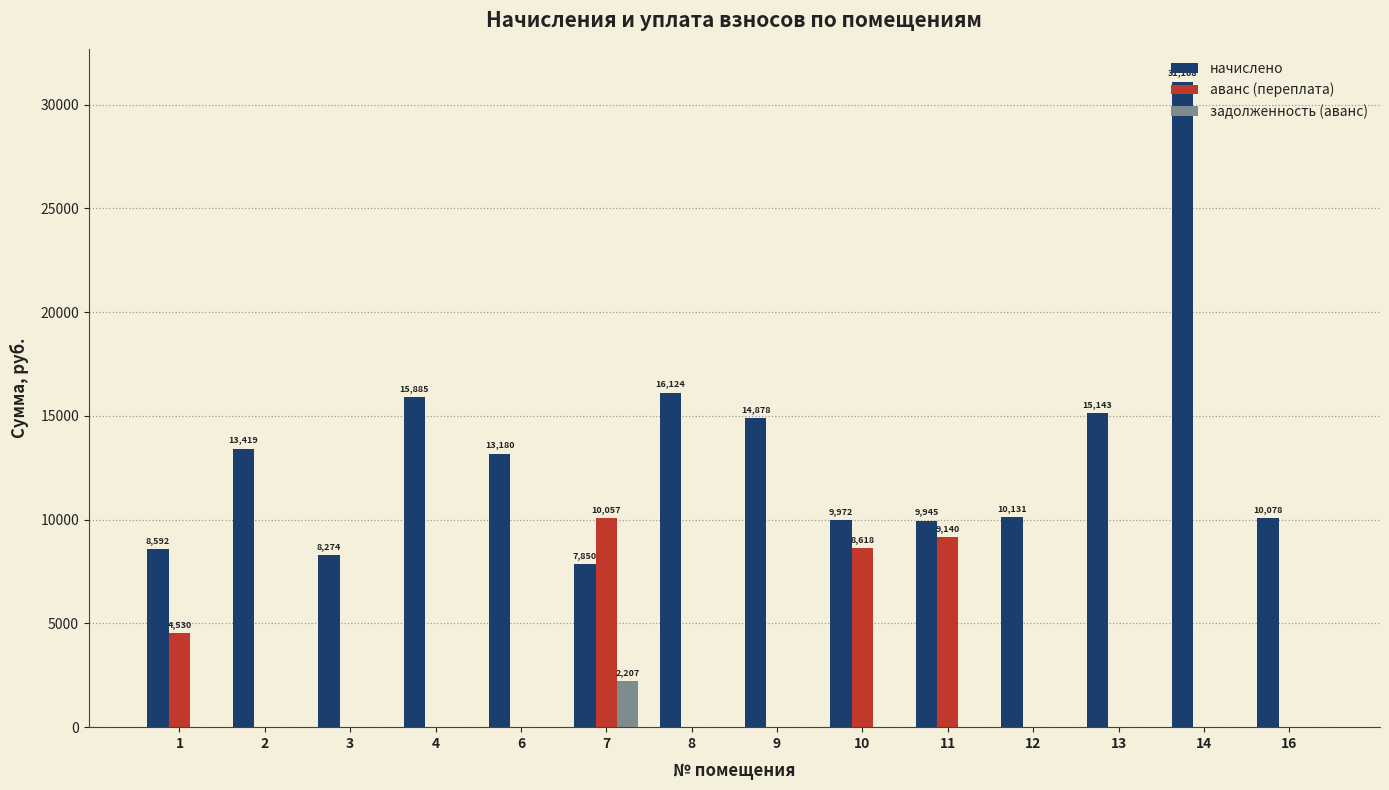

What is the maximum value for задолженность (аванс)?

2207.2